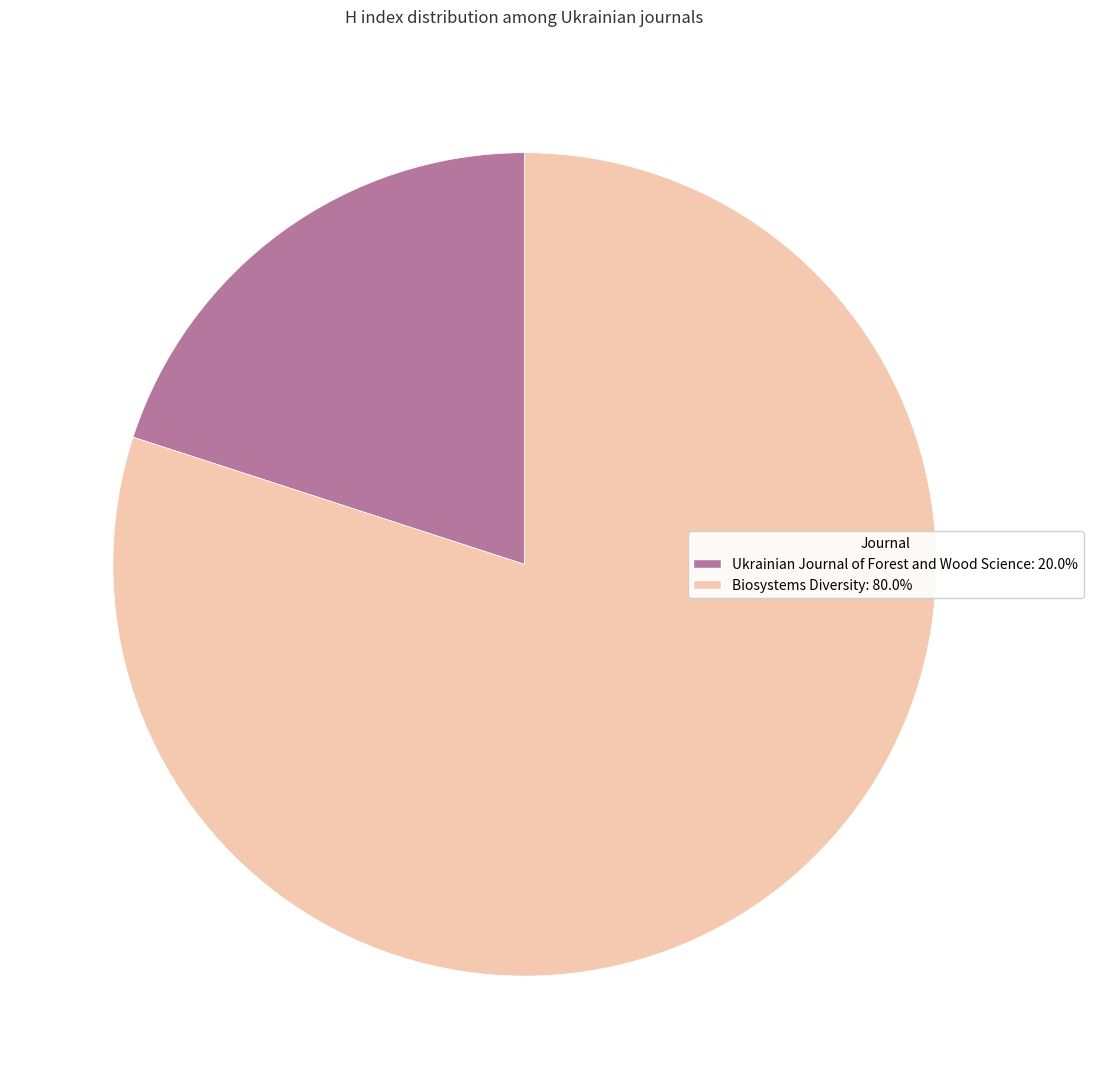

Does Biosystems Diversity represent more than half of the total?

Yes